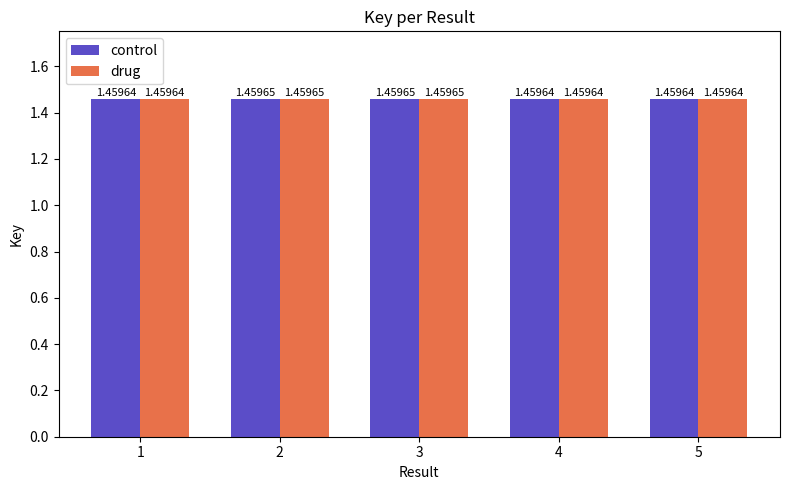

What is the total value across all series at 4?

2.9